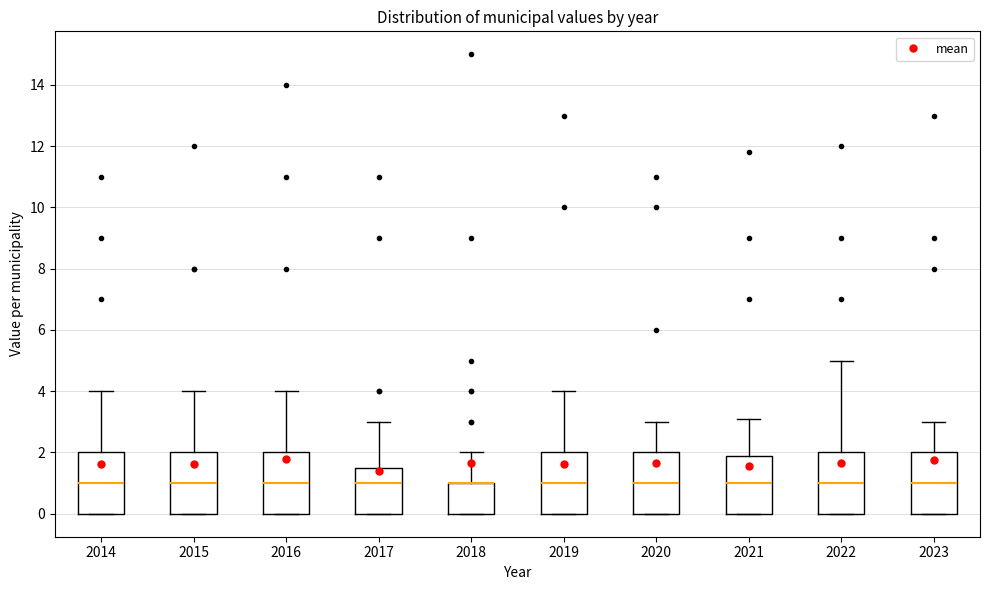

Reading left to right, transcribe this box plot: for each box, give where its median line is, the range the box spans, and where its two whiskers end, as read against the y-axis. The values are not printed on the chart, so give them approximately, as read against the axis.

2014: median 1.0, box 0.0 to 2.0, whiskers 0.0 to 4.0
2015: median 1.0, box 0.0 to 2.0, whiskers 0.0 to 4.0
2016: median 1.0, box 0.0 to 2.0, whiskers 0.0 to 4.0
2017: median 1.0, box 0.0 to 1.6, whiskers 0.0 to 3.0
2018: median 1.0 (drawn on the box's upper edge), box 0.0 to 1.0, whiskers 0.0 to 2.0
2019: median 1.0, box 0.0 to 2.0, whiskers 0.0 to 4.0
2020: median 1.0, box 0.0 to 2.0, whiskers 0.0 to 3.0
2021: median 1.0, box 0.0 to 2.0, whiskers 0.0 to 3.2
2022: median 1.0, box 0.0 to 2.0, whiskers 0.0 to 5.0
2023: median 1.0, box 0.0 to 2.0, whiskers 0.0 to 3.0